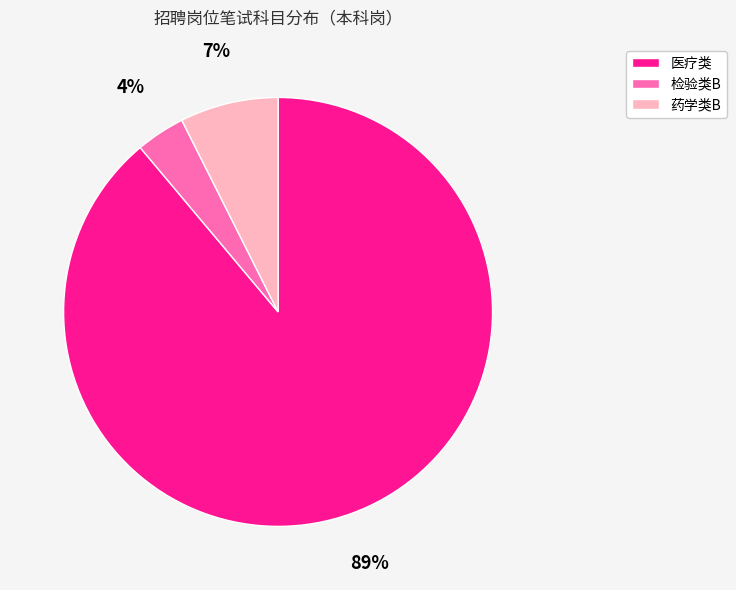

Between 药学类B and 医疗类, which is larger?

医疗类